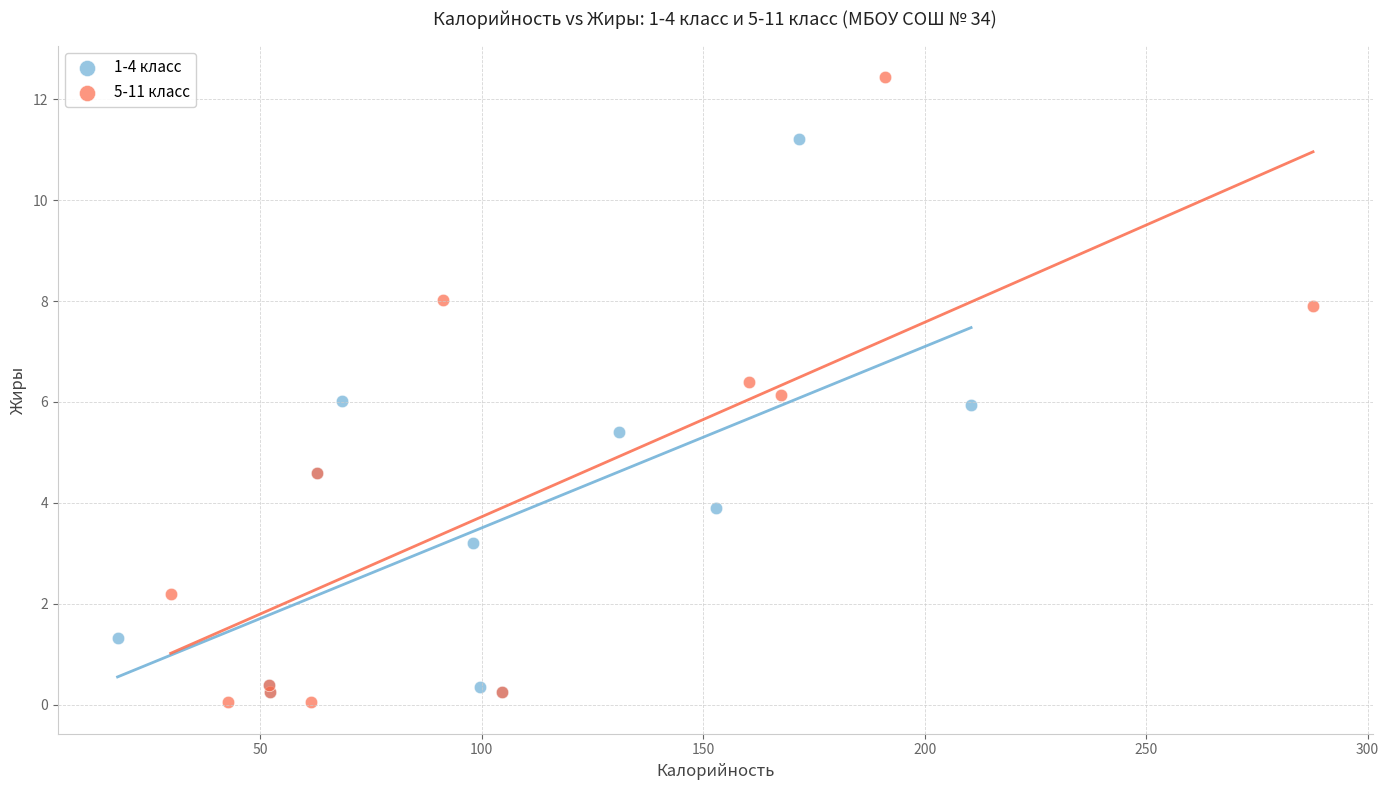

Which series has the widest spread of Y values?

5-11 класс